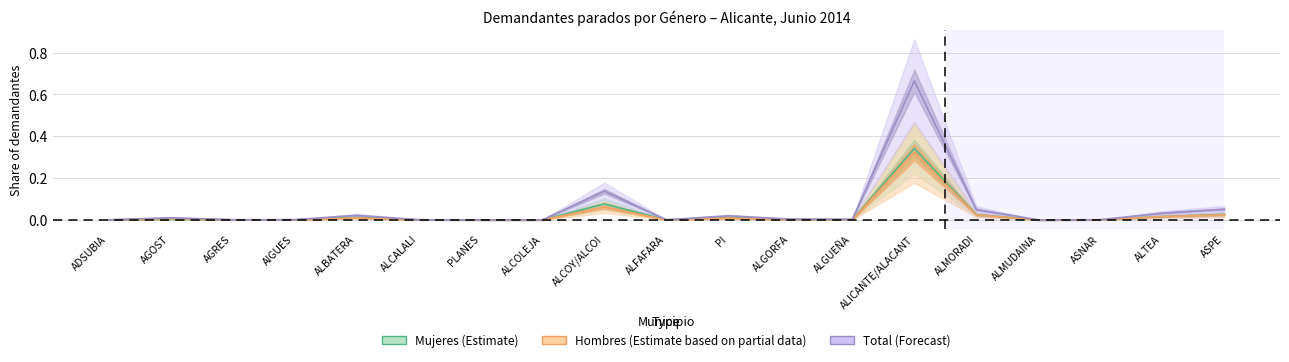

What is the average value of the Total (Forecast) series?

0.1